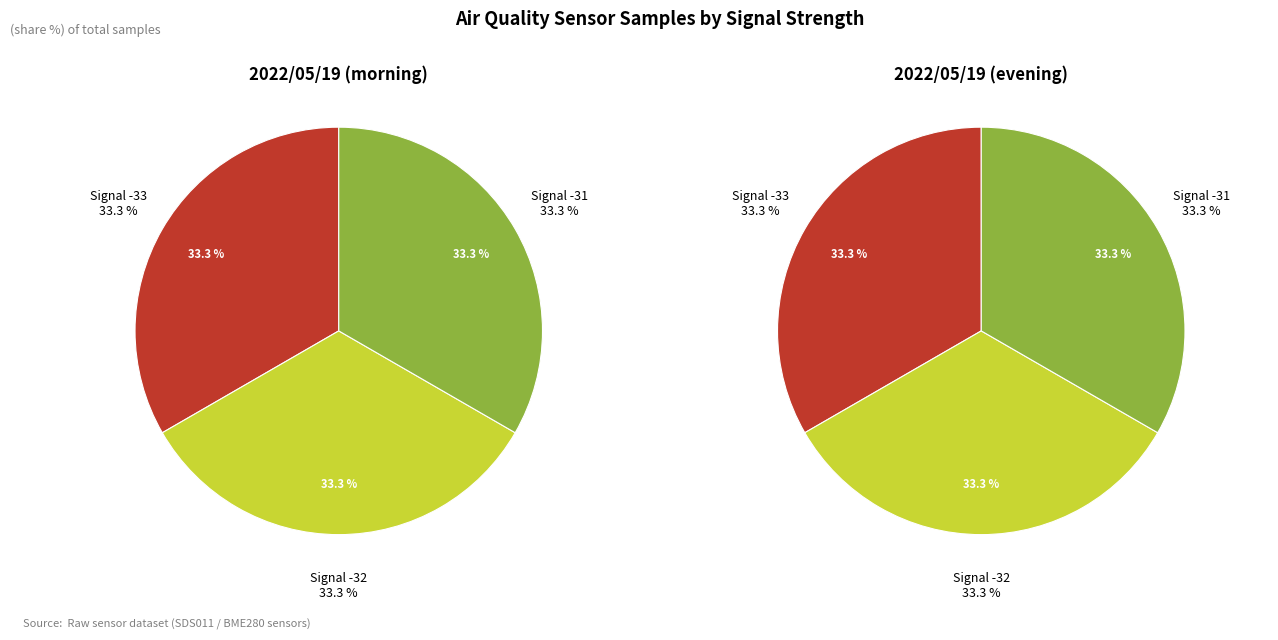

Is it true that BME280_temperature is 0% of the pie?

True